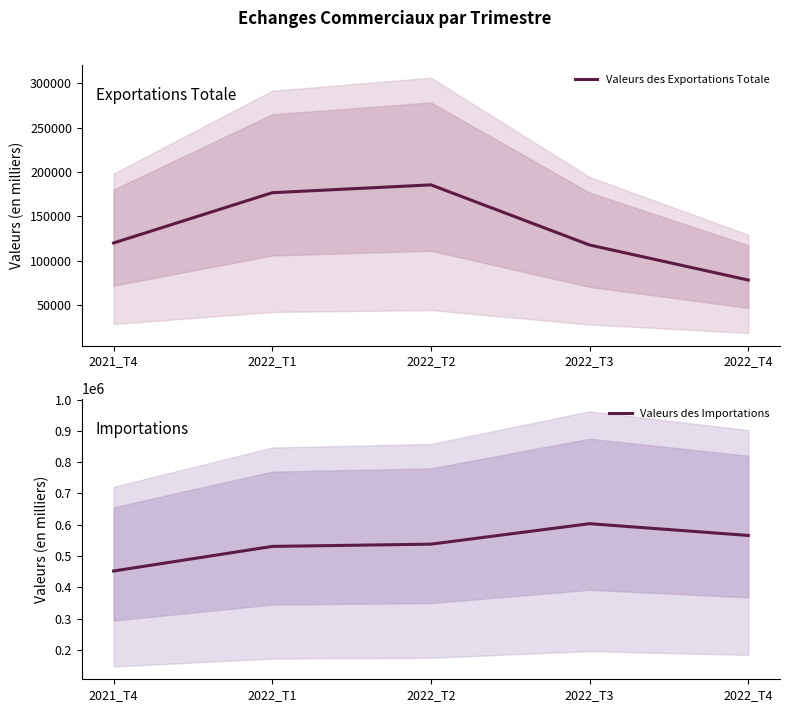

Reading right to left, what are all the values shown in this chart?

Valeurs des Exportations Totale: 78338.2	117805.3	185507.7	176669.2	120093.3
Valeurs des Importations: 565650.6	603241.1	537886.2	530695.2	452076.9